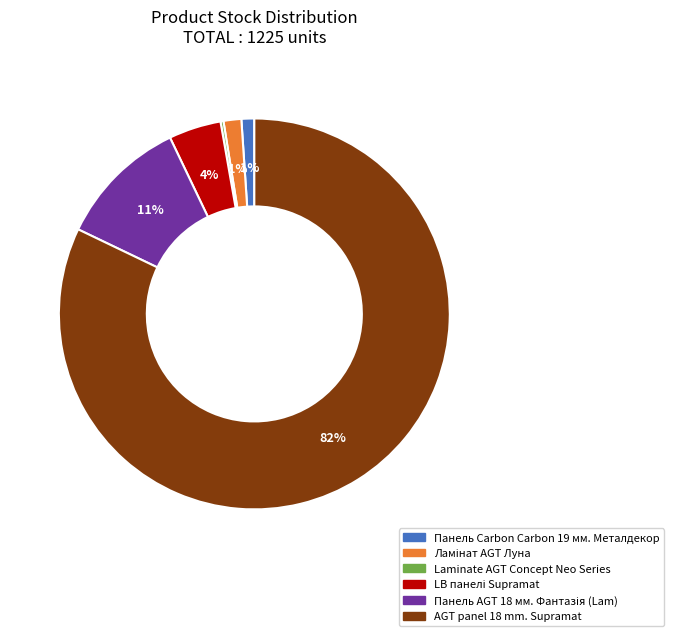

To the nearest percent, what portion does Панель Carbon Carbon 19 мм. Металдекор represent?

1%